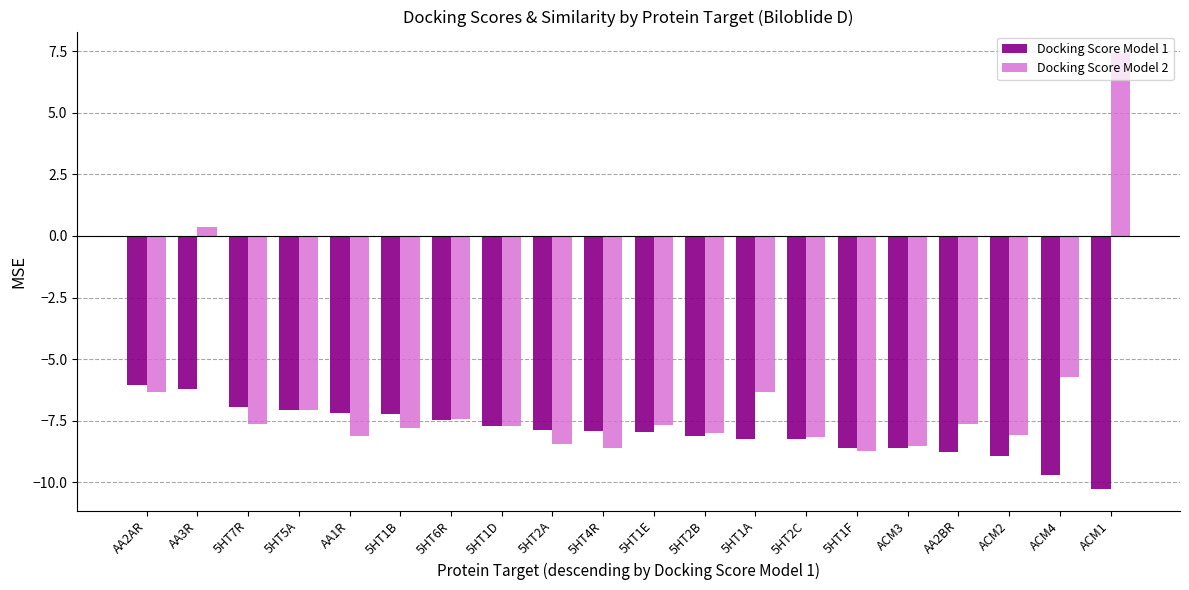

What value does the Docking Score Model 1 series have at 5HT4R?

-7.9